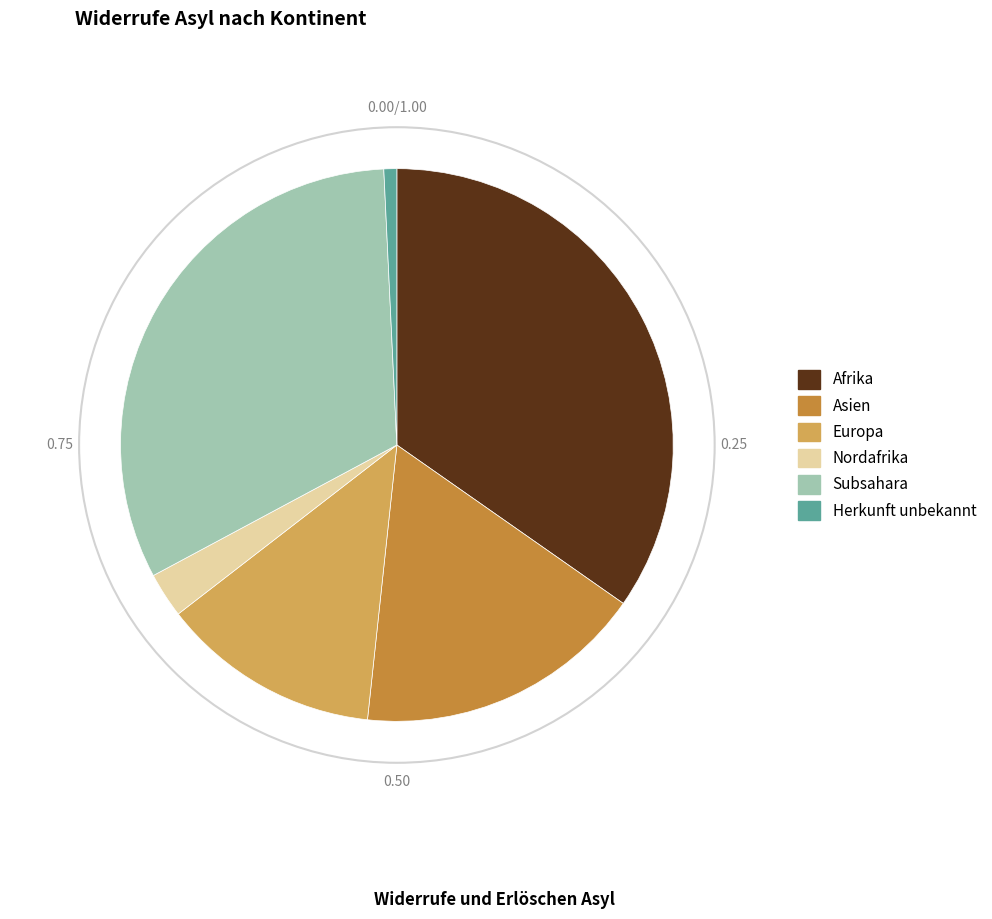

Is there any slice that represents more than half of the pie?

No